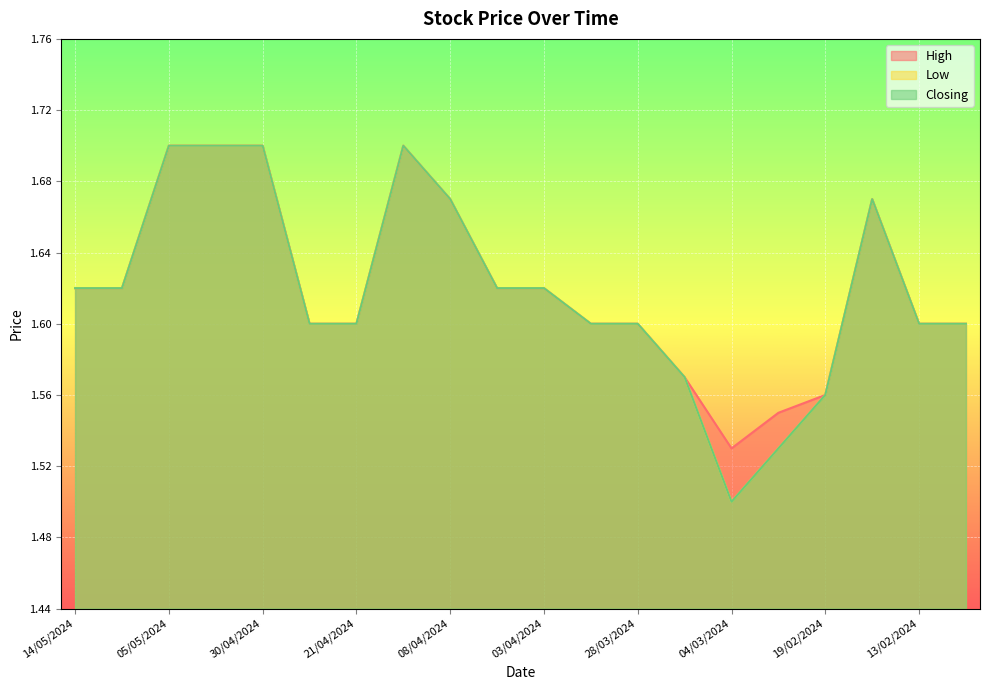

What is the label of the 10th point from the left?

04/04/2024